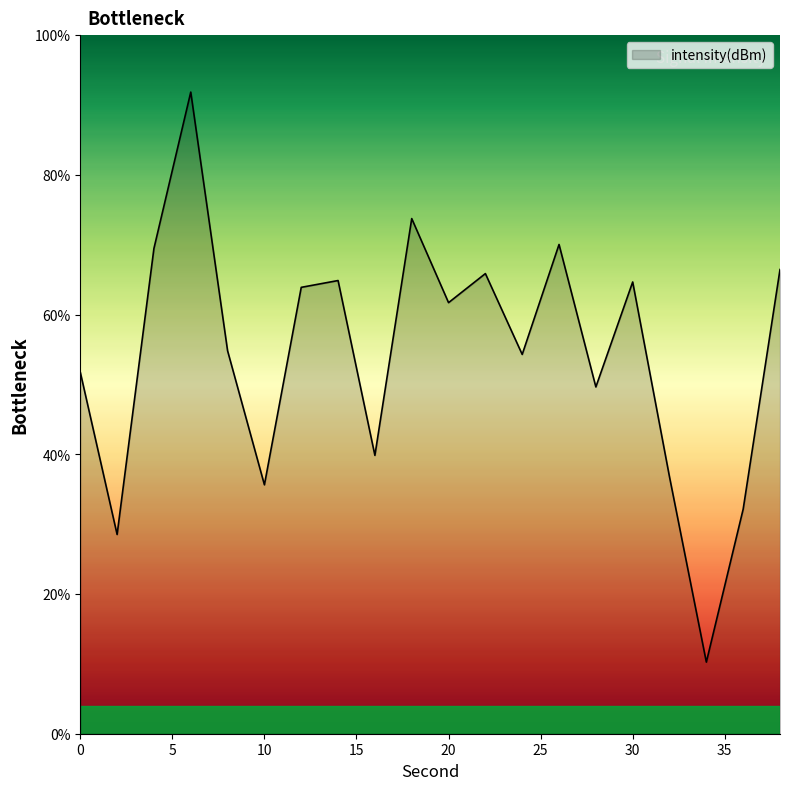

What is the minimum value shown in the chart?

10.3